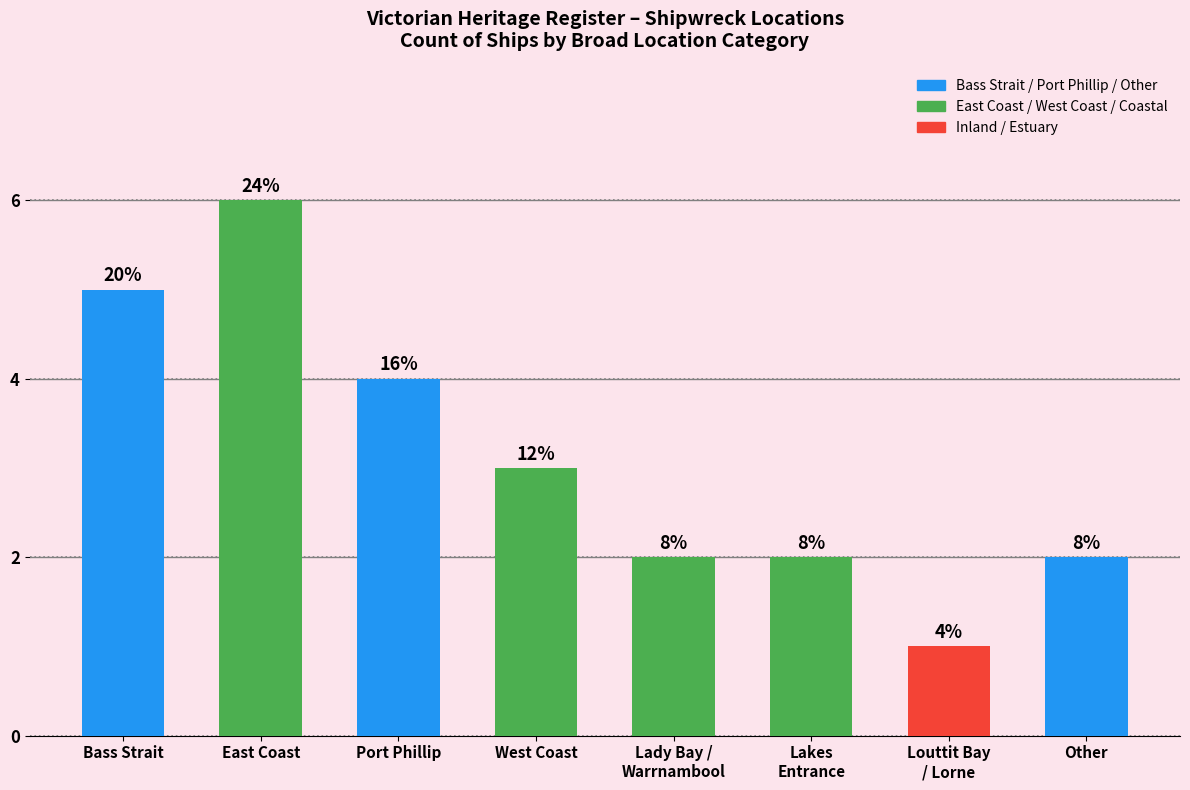

Is it true that the value at Lakes
Entrance is 0?

False